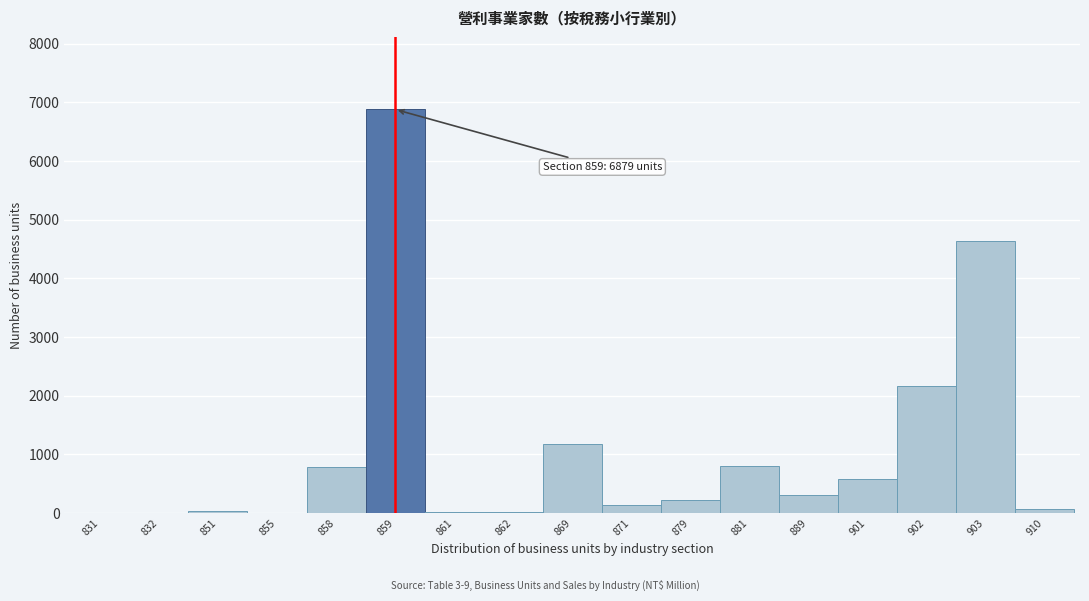

At which category does the chart reach its peak across all series?

859